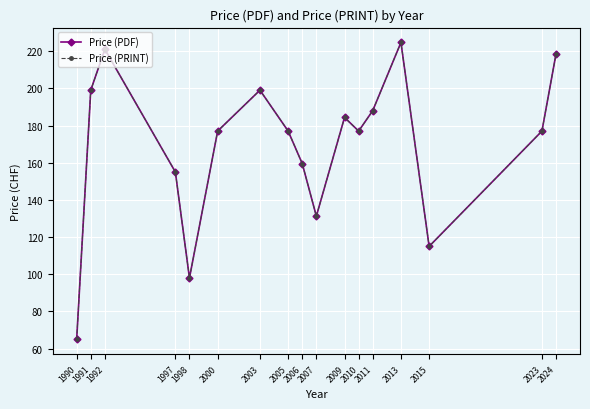

The Price (PDF) series shows 188.0 at 2011. True or false?

True